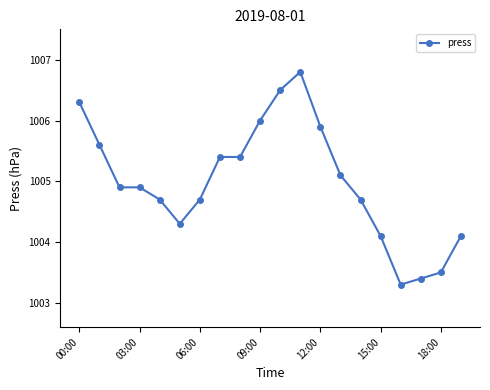

What is the minimum value shown in the chart?

1003.3